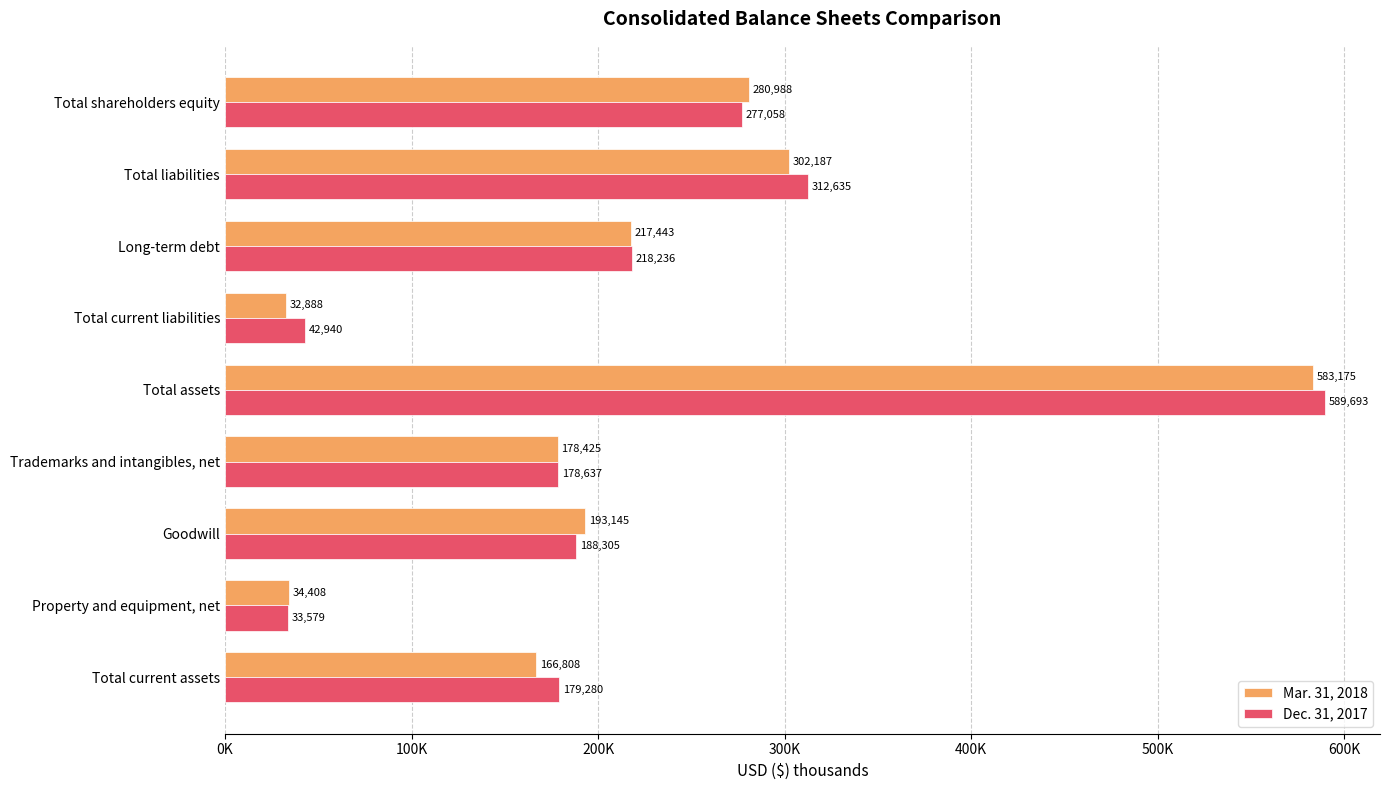

Which label corresponds to the smallest value in the chart?

Total current liabilities